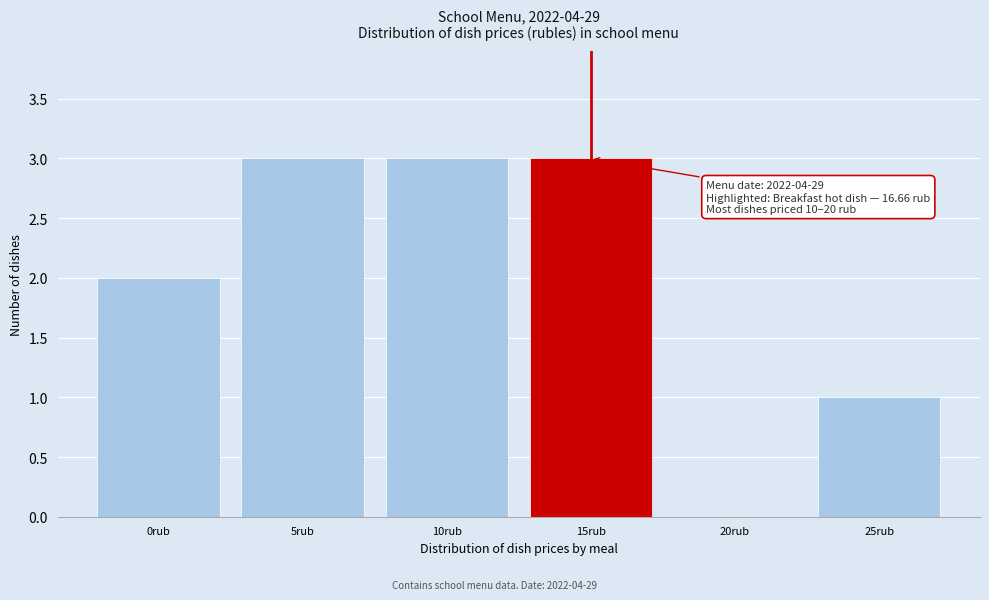

Reading left to right, extract all data points from this chart.

0rub=2	5rub=3	10rub=3	15rub=3	20rub=0	25rub=1